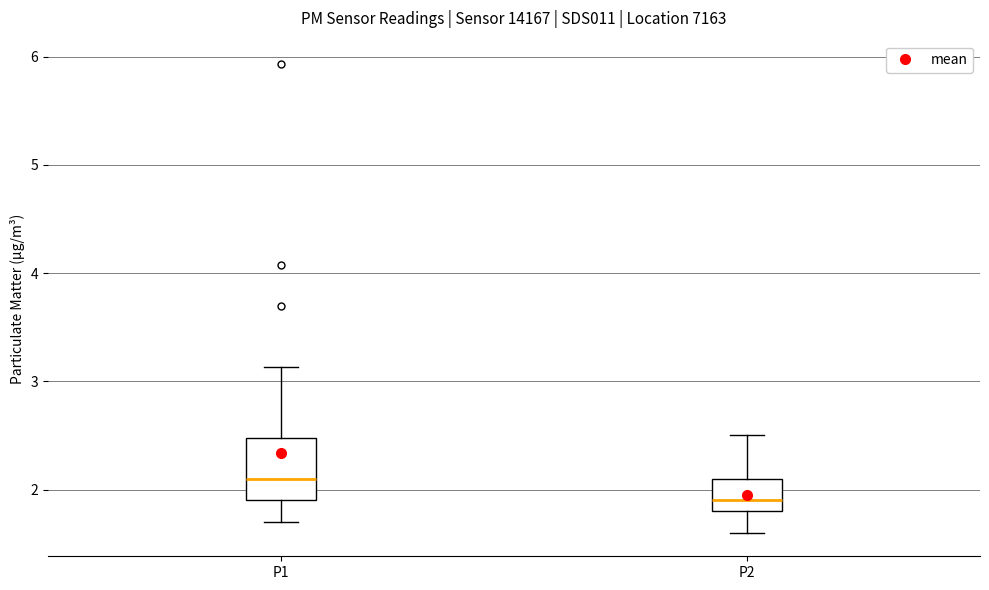

Which box has the highest median line?

P1